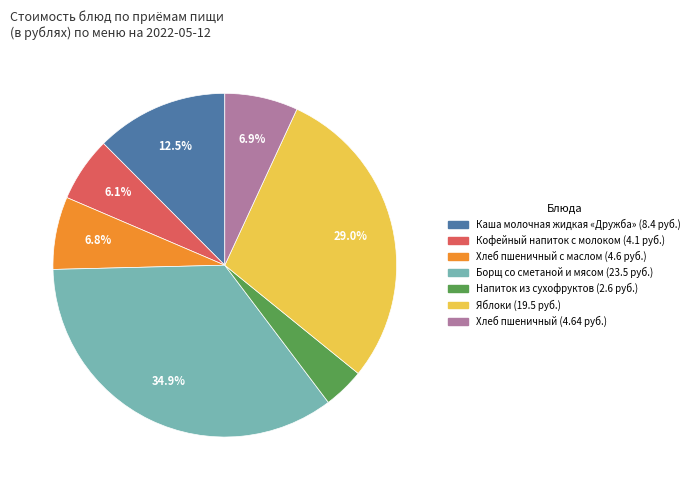

To the nearest percent, what is the difference between the largest and smallest slice percentages?

31%